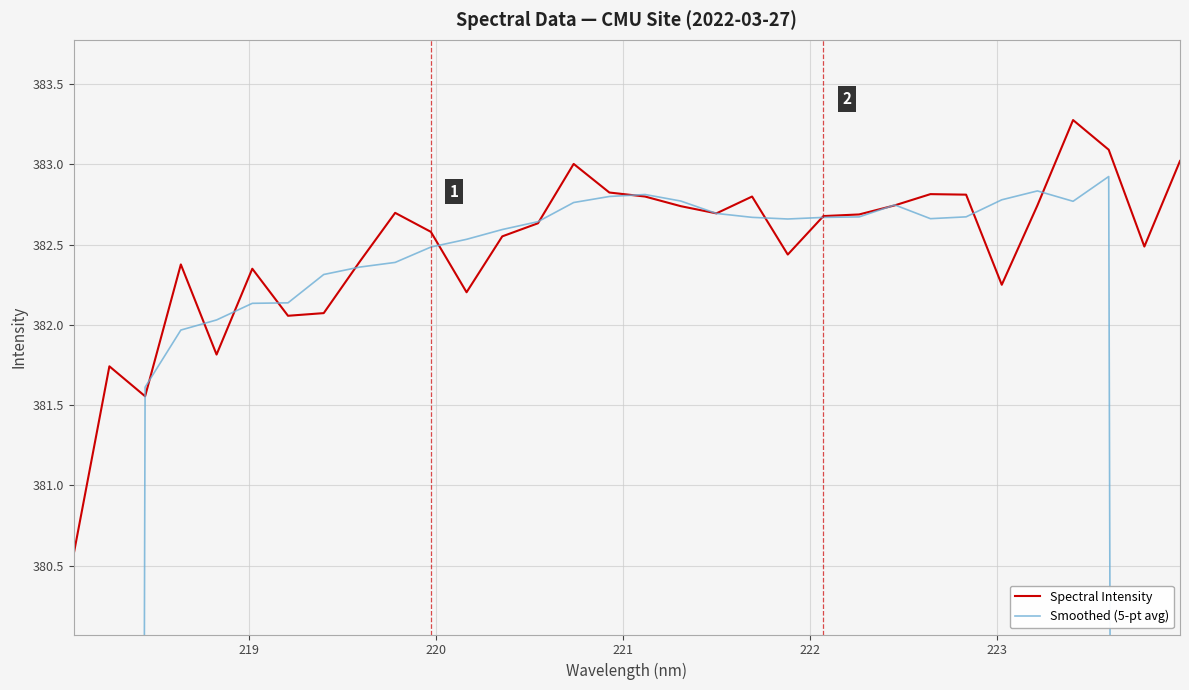

Where do Spectral Intensity and Smoothed (5-pt avg) first cross each other?

219 and 220